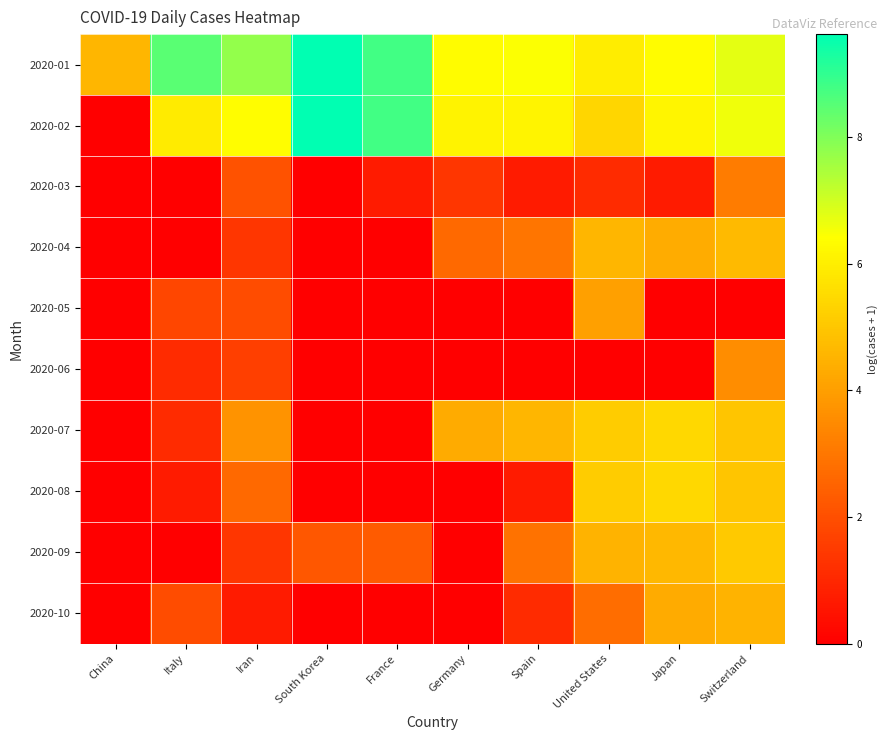

Count the number of categories in the chart.

10